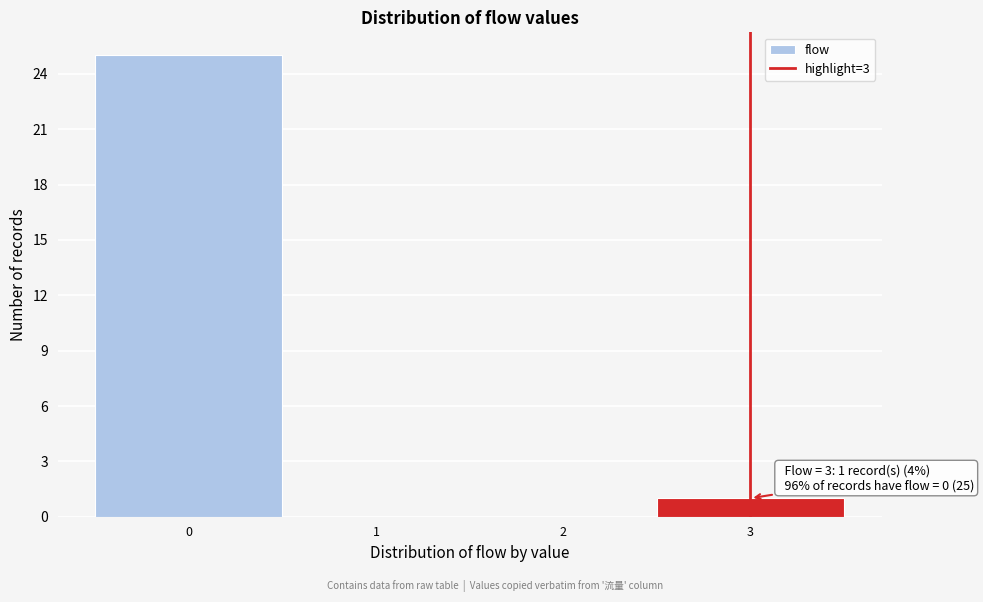

Which range on the x-axis has the tallest bar?

-0.5 to 0.5